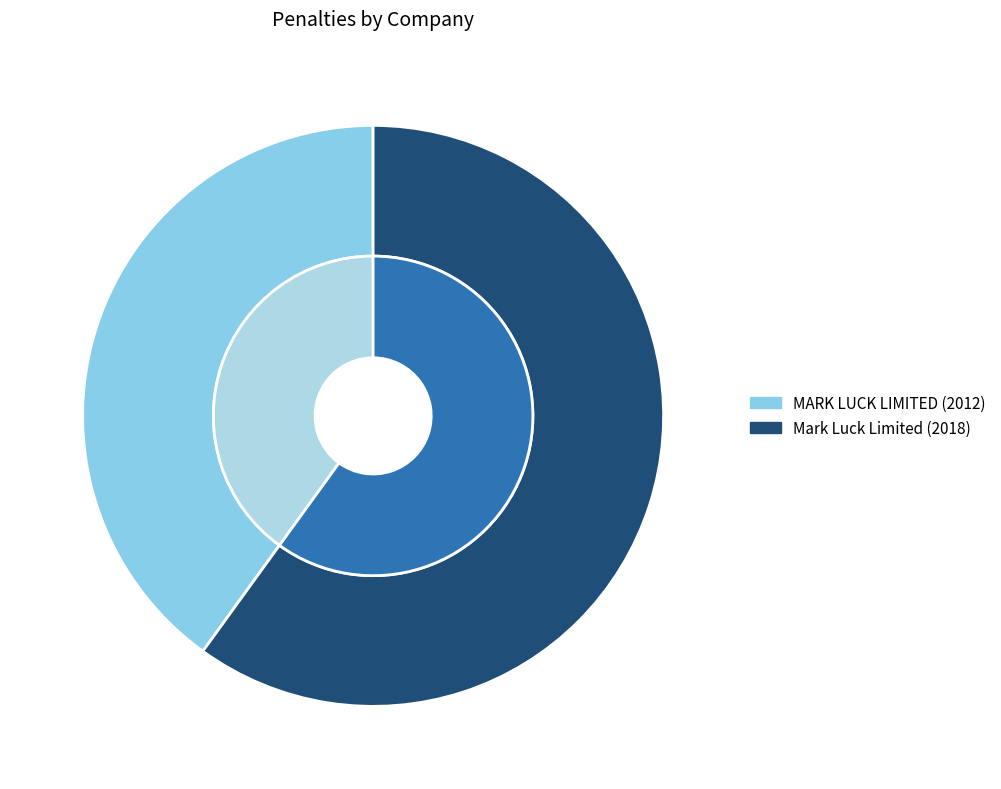

To the nearest percent, what is the difference between the largest and smallest slice percentages?

20%